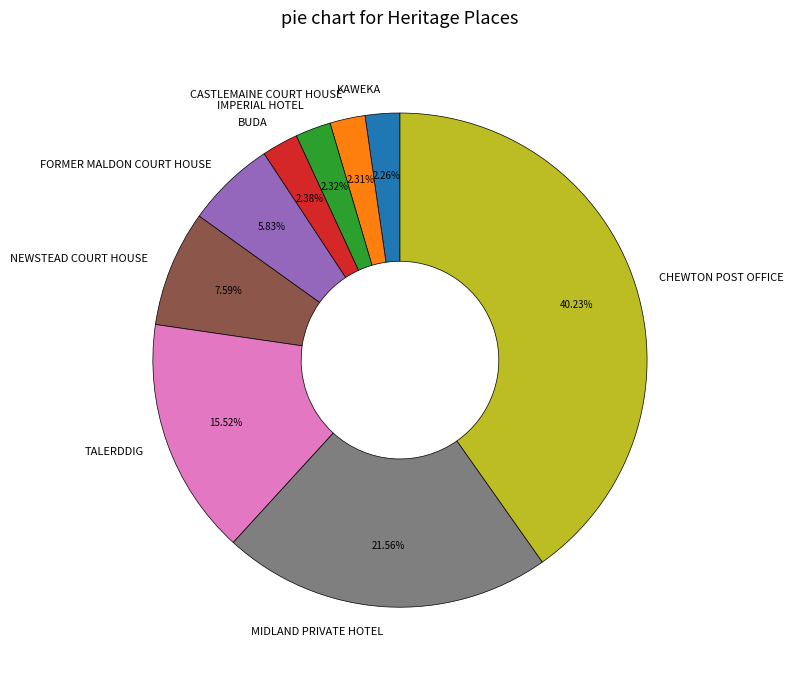

Which category has the biggest portion of the pie?

CHEWTON POST OFFICE